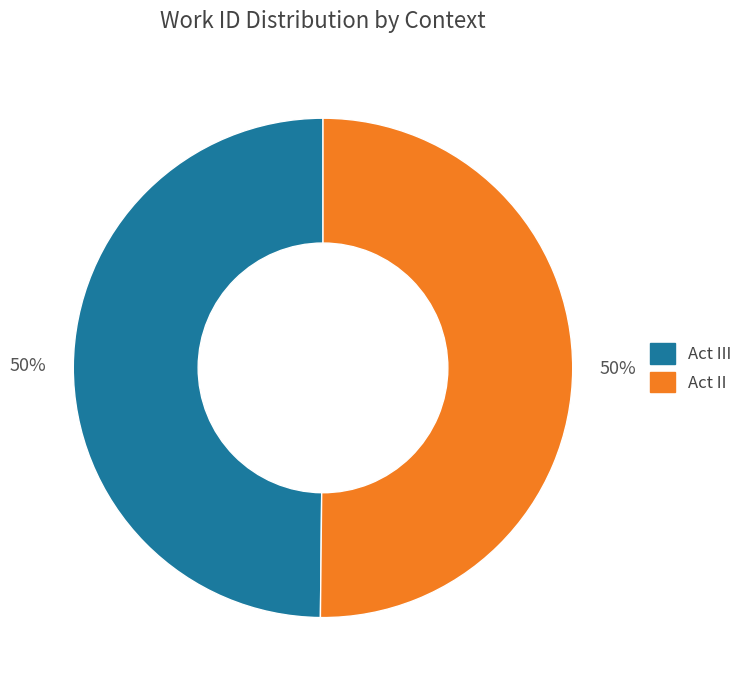

To the nearest percent, what is the average slice percentage?

50%